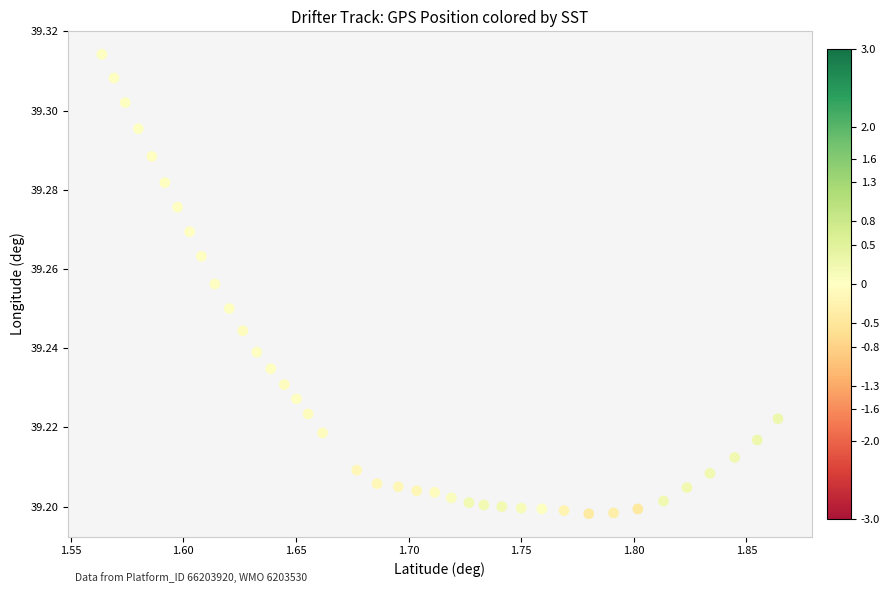

What is the range of X values (max minus min)?

0.3